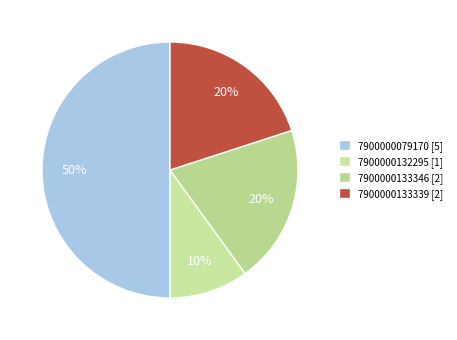

Is there any slice that represents more than half of the pie?

No